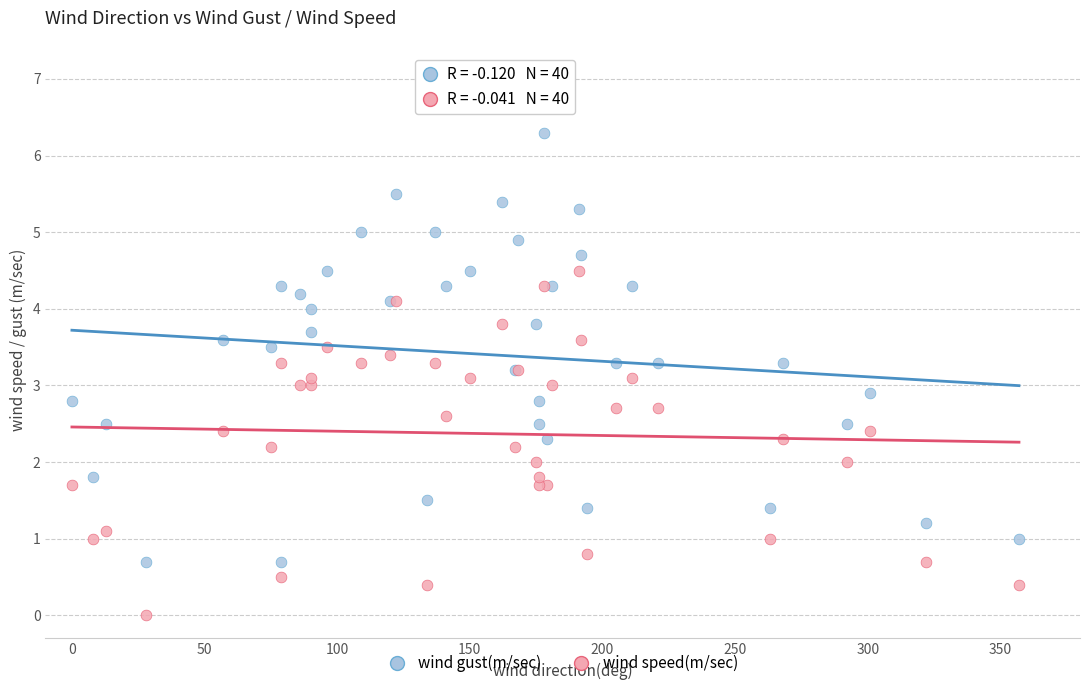

Which series reaches the minimum Y coordinate?

wind speed(m/sec)